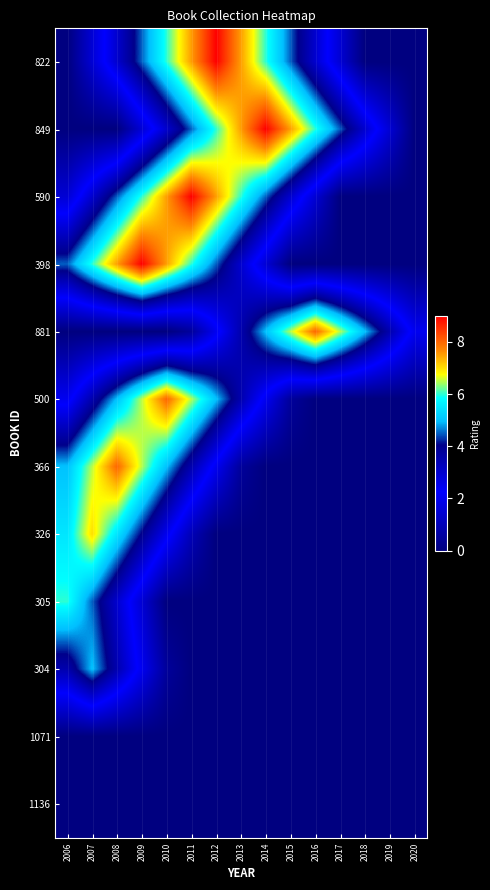

At how many categories does at least one series exceed 2?

14